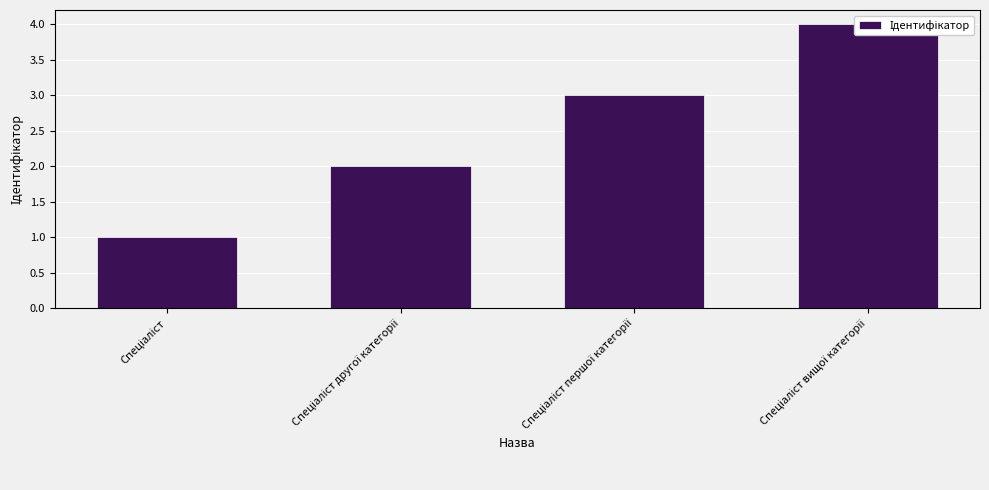

What is the label of the 4th bar from the left?

Спеціаліст вищої категорії